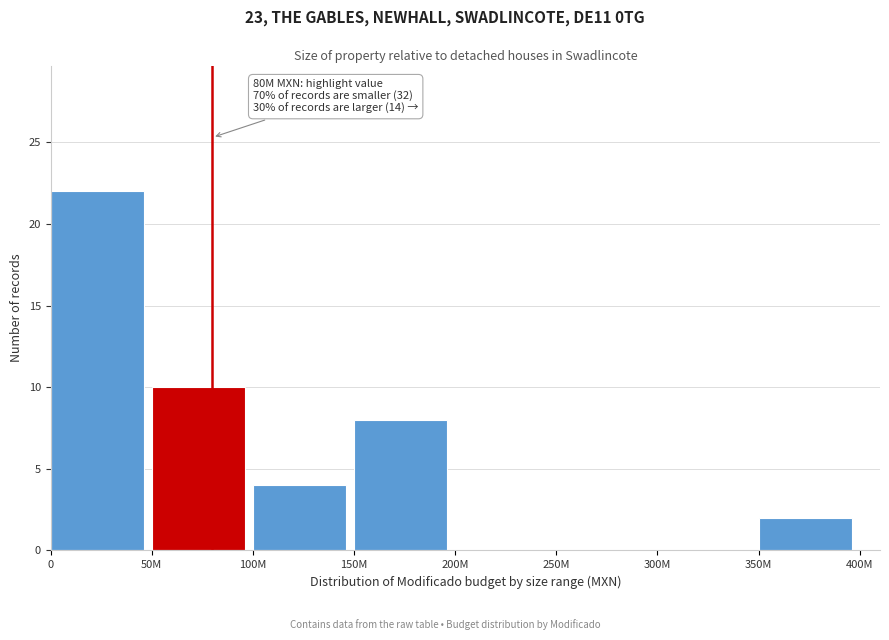

Reading left to right, extract all data points from this chart.

0=22	50M=10	100M=4	150M=8	200M=0	250M=0	300M=0	350M=2